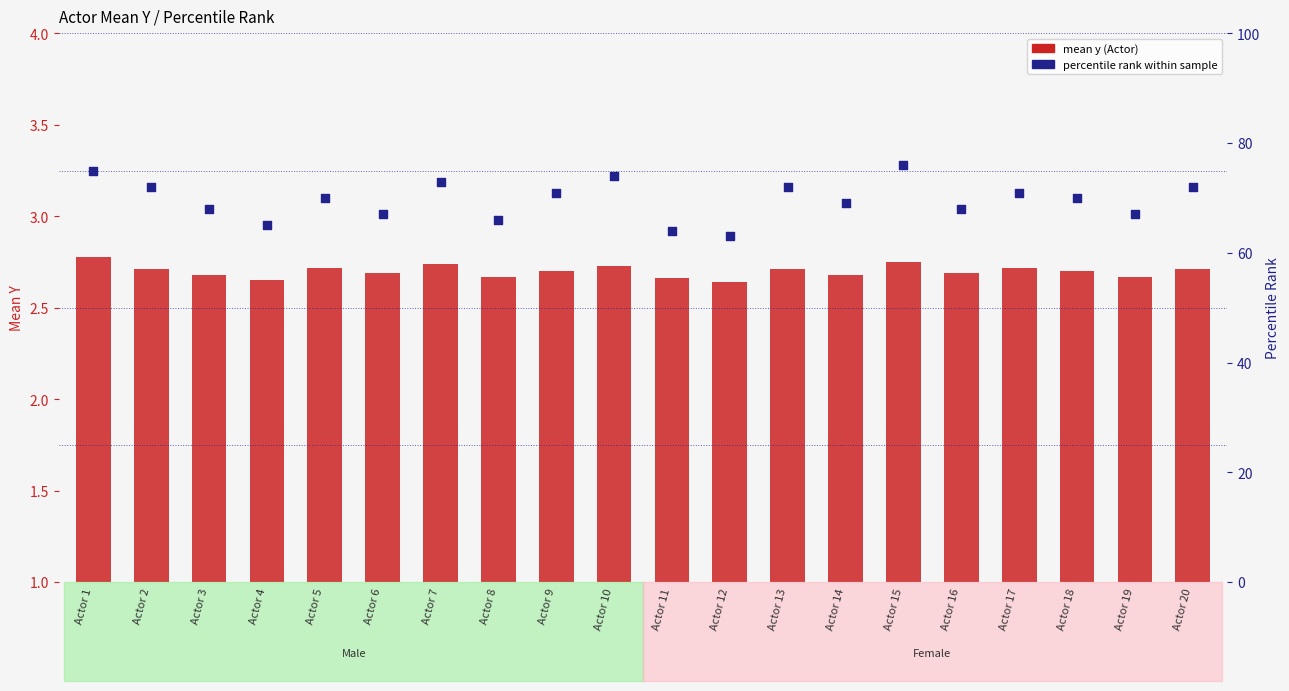

What are all the series names shown in the legend?

mean y (Actor), percentile rank within sample